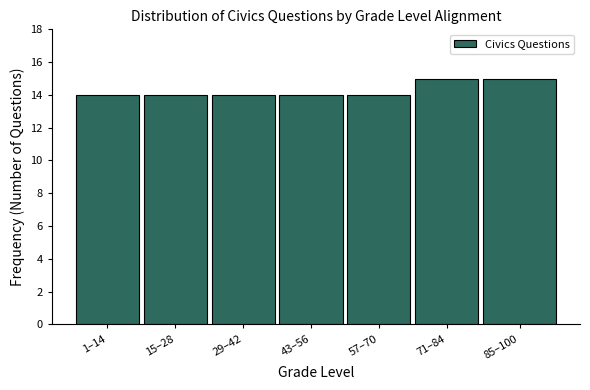

Reading left to right, list all the values displayed in this chart.

1–14=14	15–28=14	29–42=14	43–56=14	57–70=14	71–84=15	85–100=15